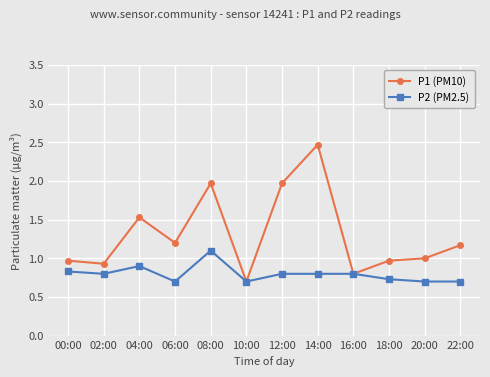

Rank the series by their average value, from lowest to highest.

P2 (PM2.5), P1 (PM10)